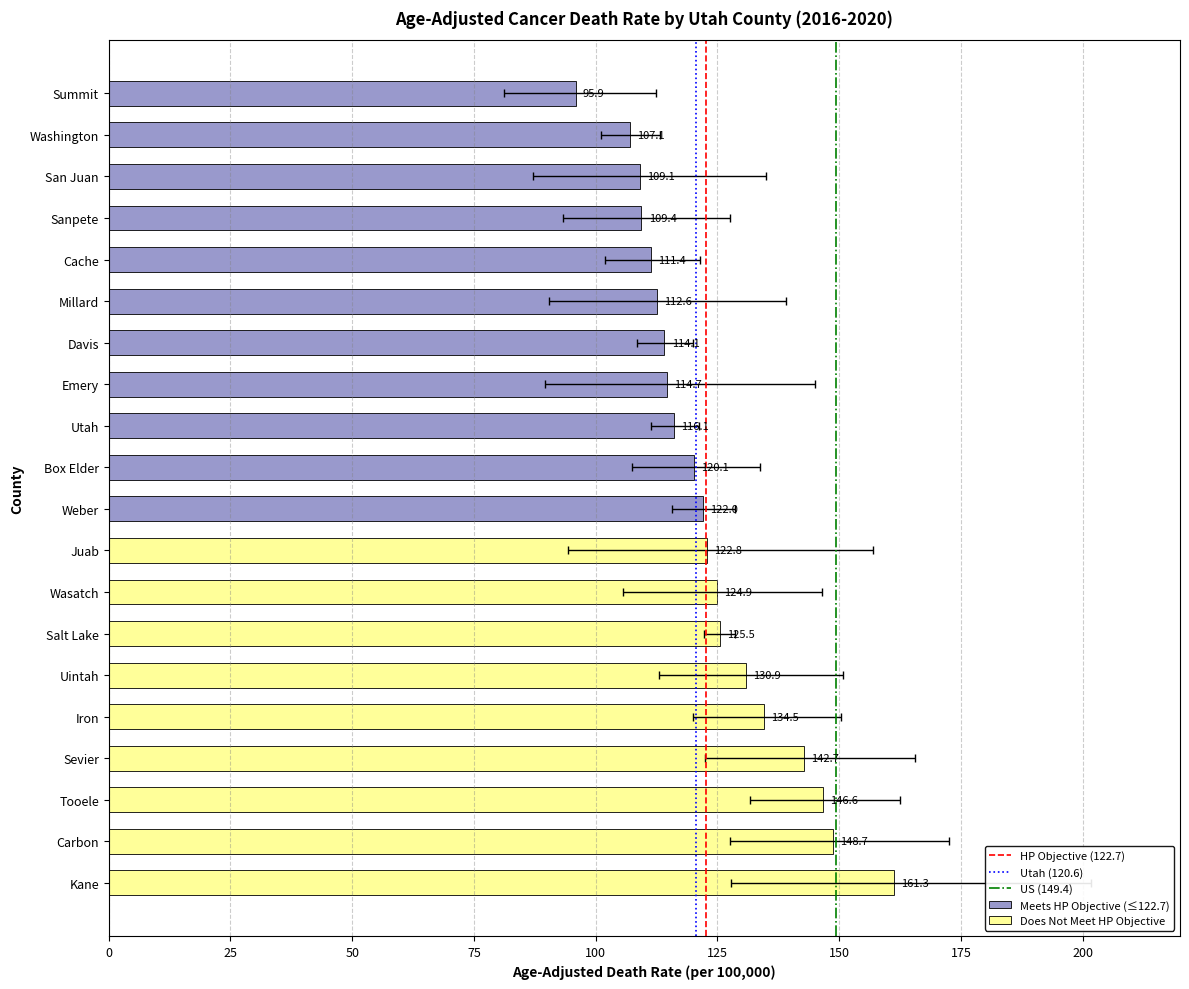

List the series in order of their peak value, highest first.

Upper CI, Age-Adjusted Death Rate, Lower CI